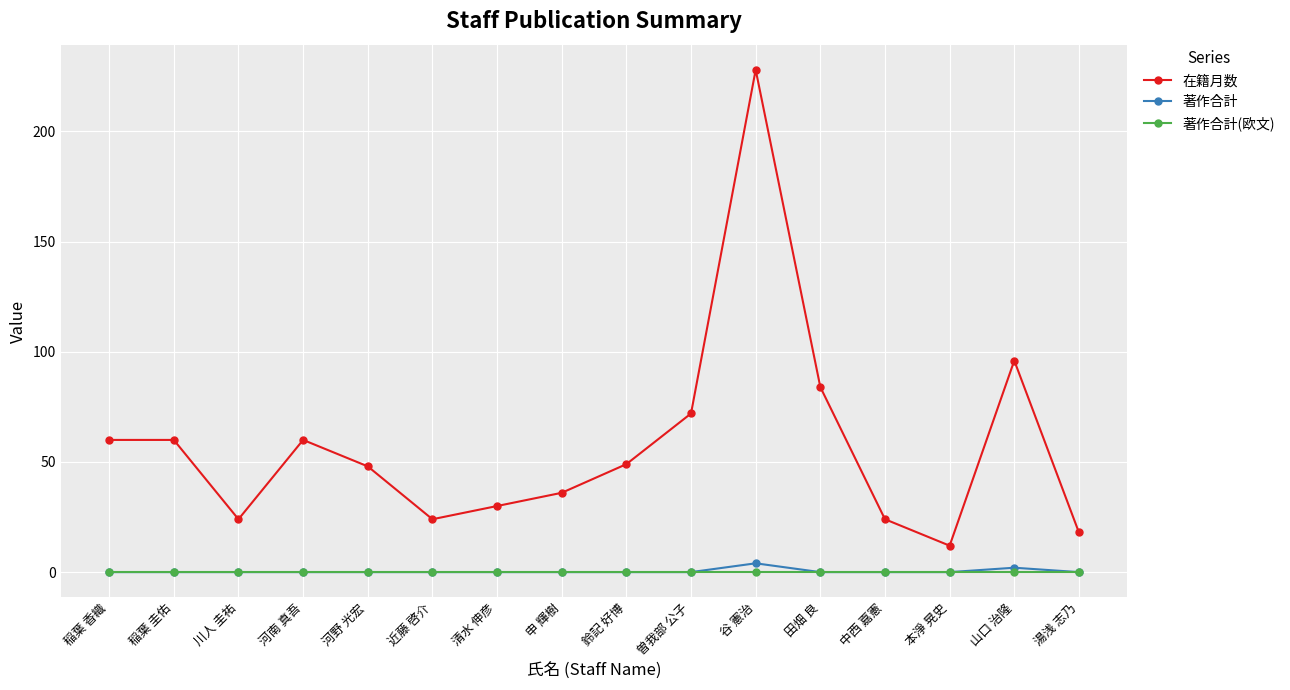

What is the label of the 2nd point from the right?

山口 治隆